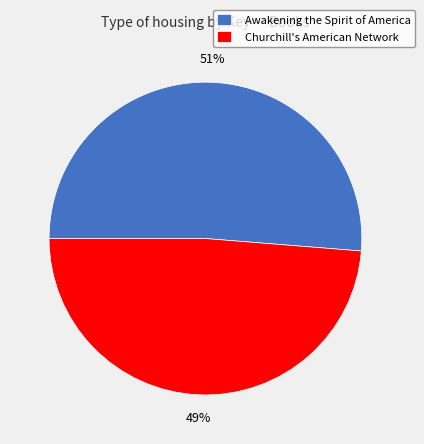

Count the number of slices in the pie.

2